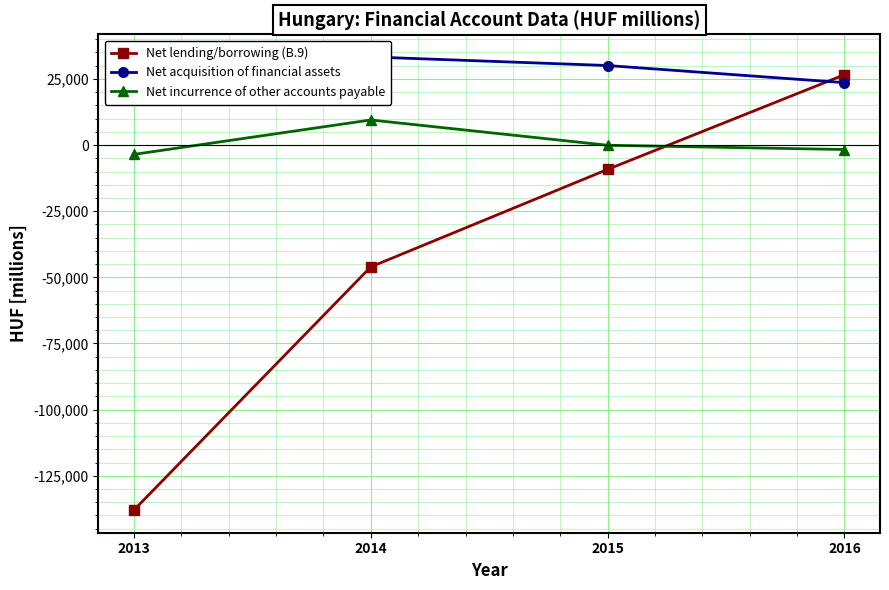

What is the value of the Net incurrence of other accounts payable point at the 3rd from the left?

-76.0